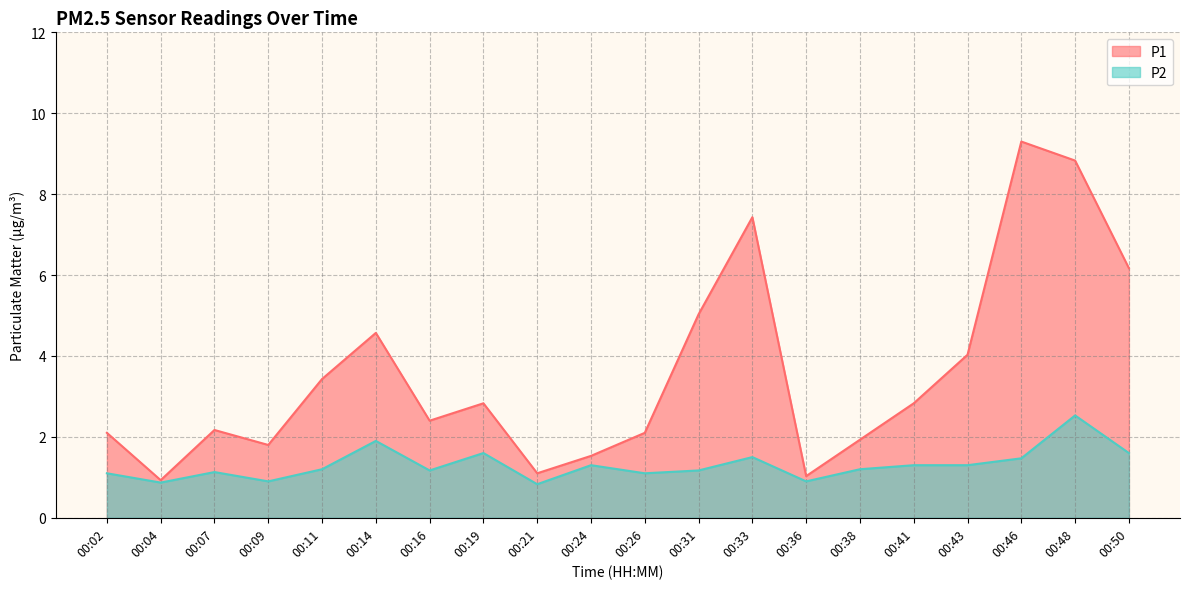

Reading left to right, extract all data points from this chart.

P1: 00:02=2.1	00:04=0.9	00:07=2.2	00:09=1.8	00:11=3.4	00:14=4.6	00:16=2.4	00:19=2.8	00:21=1.1	00:24=1.5	00:26=2.1	00:31=5.0	00:33=7.4	00:36=1.0	00:38=1.9	00:41=2.8	00:43=4.0	00:46=9.3	00:48=8.8	00:50=6.2
P2: 00:02=1.1	00:04=0.9	00:07=1.1	00:09=0.9	00:11=1.2	00:14=1.9	00:16=1.2	00:19=1.6	00:21=0.8	00:24=1.3	00:26=1.1	00:31=1.2	00:33=1.5	00:36=0.9	00:38=1.2	00:41=1.3	00:43=1.3	00:46=1.5	00:48=2.5	00:50=1.6